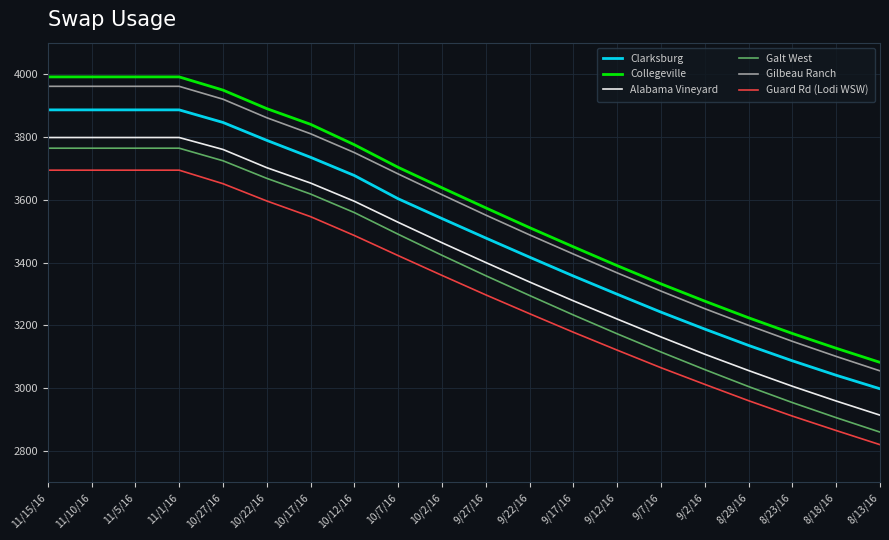

What is the minimum value shown in the chart?

2820